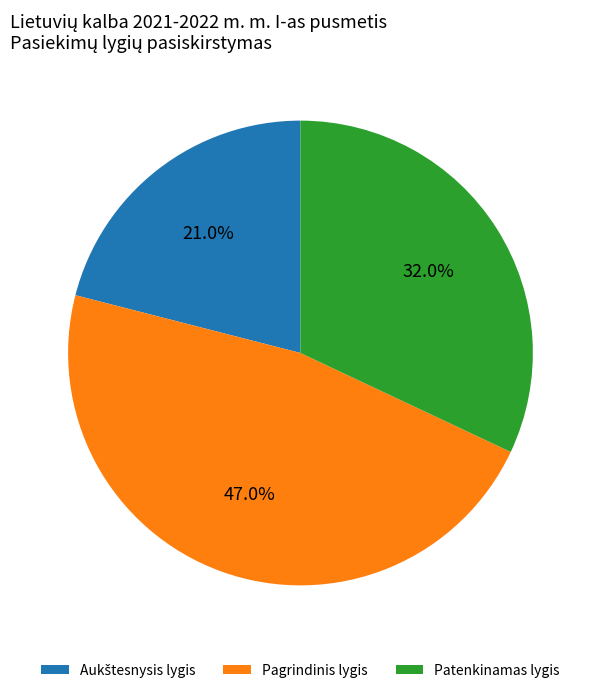

Does Patenkinamas lygis account for over 50% of the chart?

No